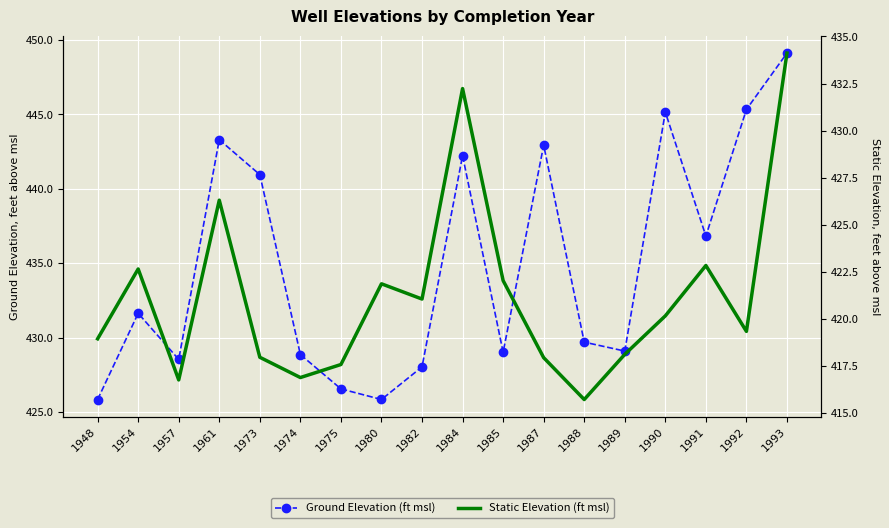

The value of Static Elevation (ft msl) at 1988 is 263.8. True or false?

False